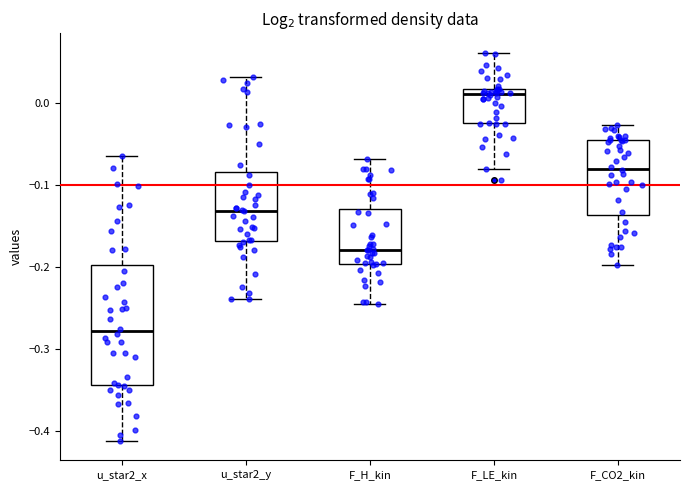

Comparing the boxes themselves (not the whiskers), which one is the tallest?

u_star2_x